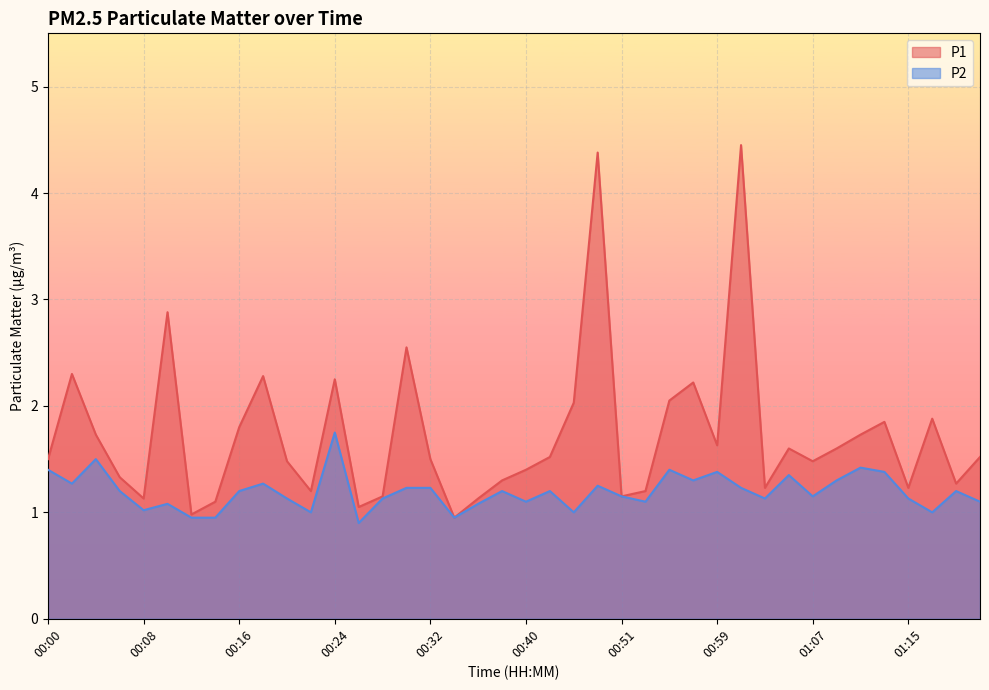

Rank the series at 00:00 from highest to lowest value.

P1, P2